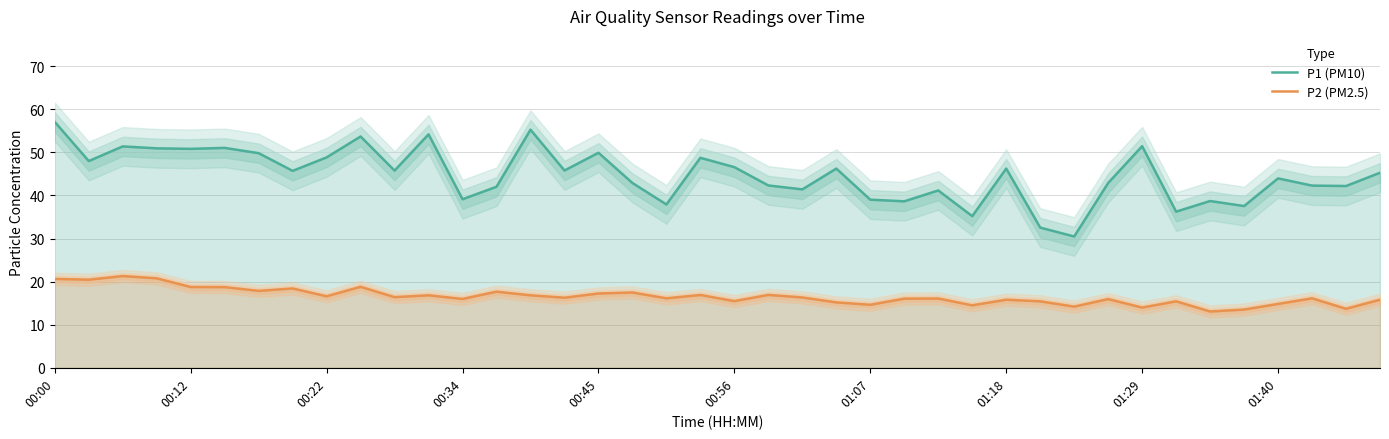

True or false: P1 (PM10) and P2 (PM2.5) cross at least once.

False